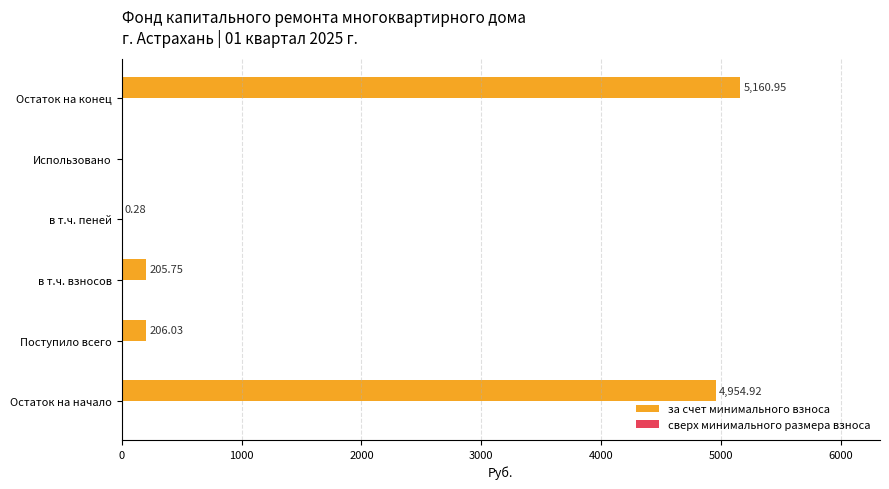

Which label corresponds to the largest value in the chart?

Остаток на конец